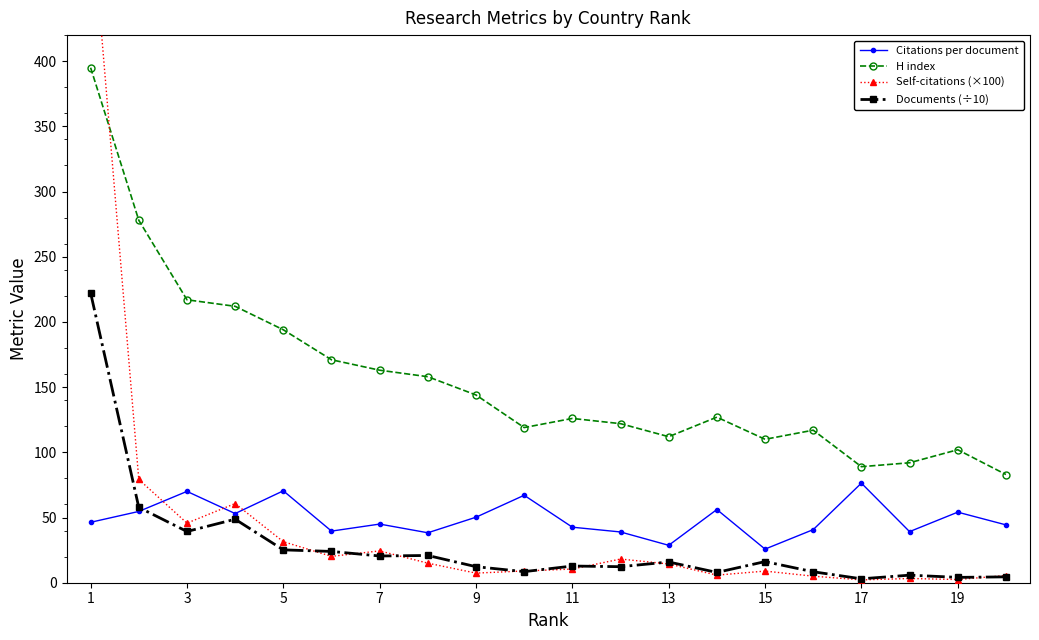

How many interior local valleys does the Self-citations (×100) series have?

6